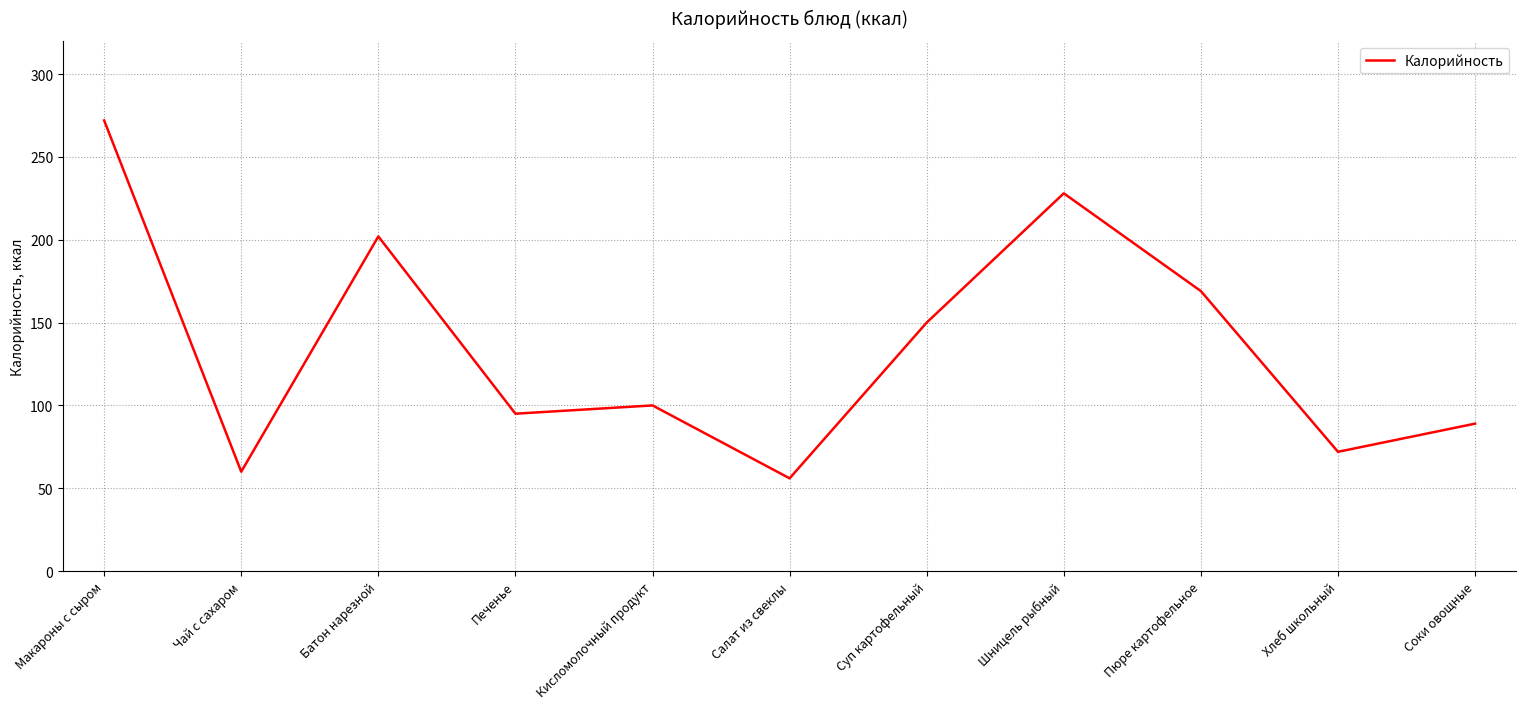

True or false: the data shows 202 at Батон нарезной.

True